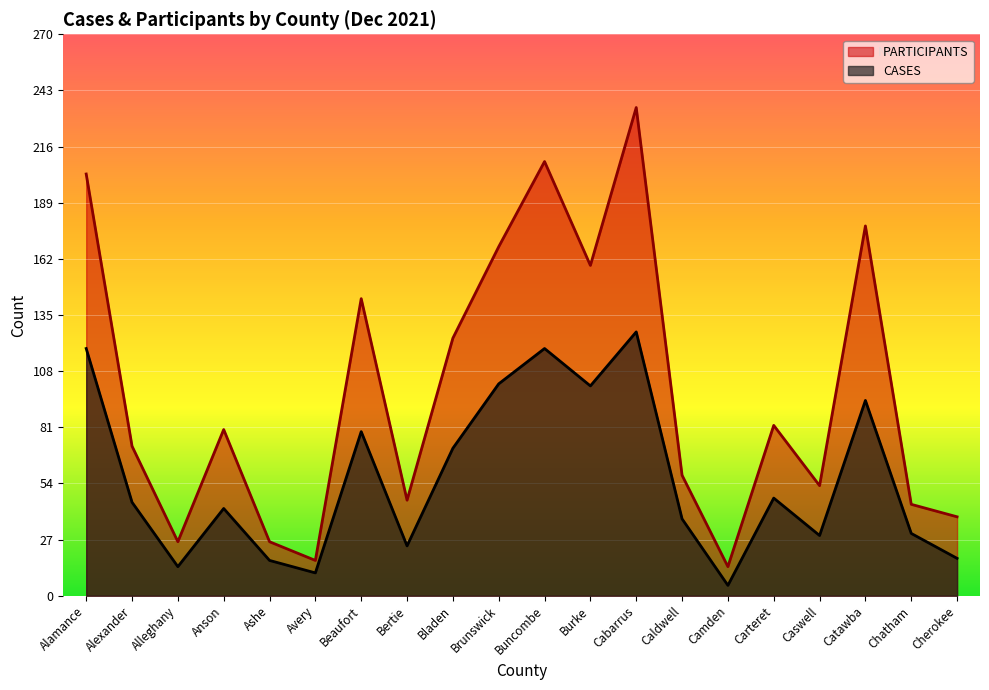

Rank the series at Brunswick from lowest to highest value.

CASES, PARTICIPANTS